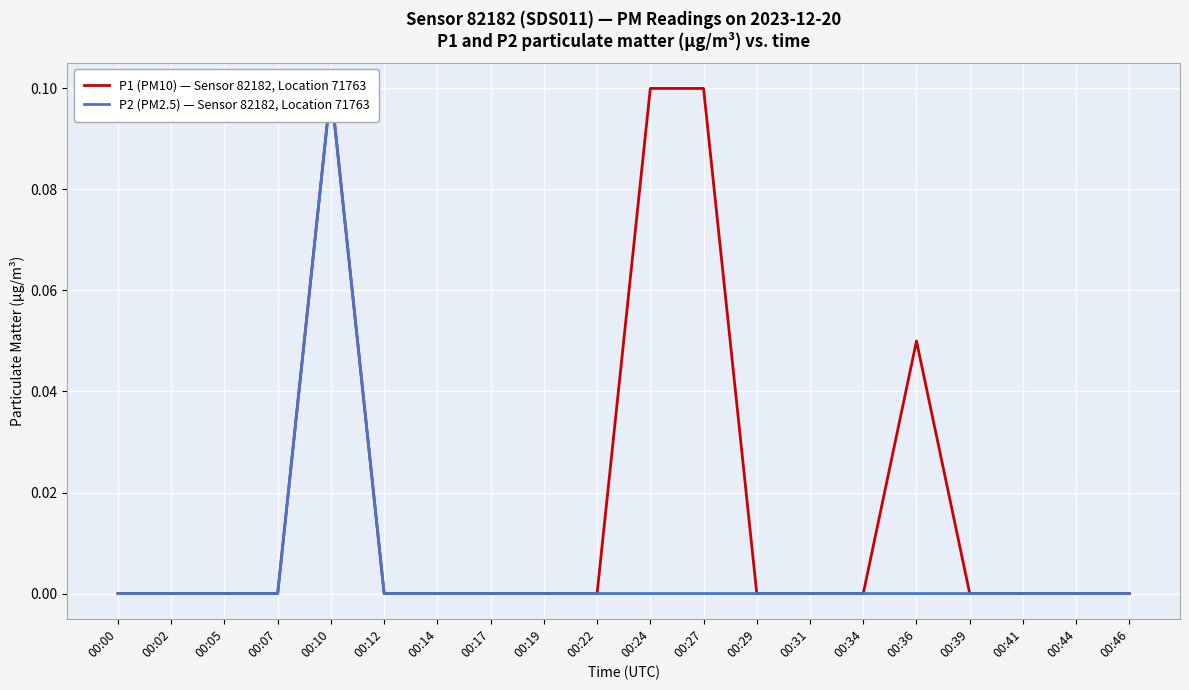

True or false: P1 (PM10) — Sensor 82182, Location 71763 has a value of 0.0 at 00:46.

True